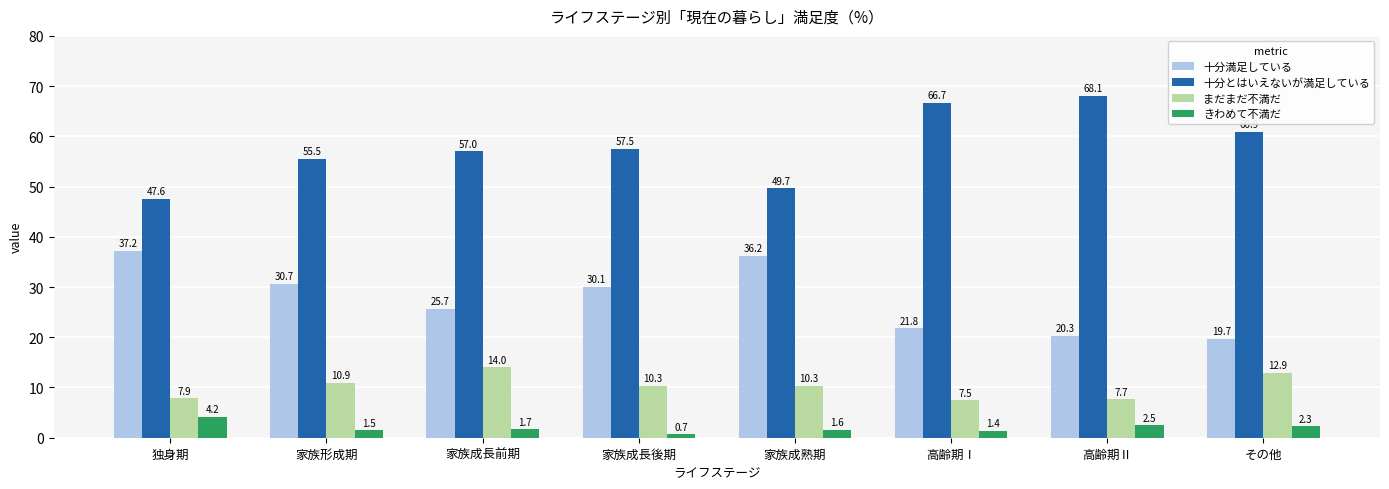

Which category has the highest value in the まだまだ不満だ series?

家族成長前期